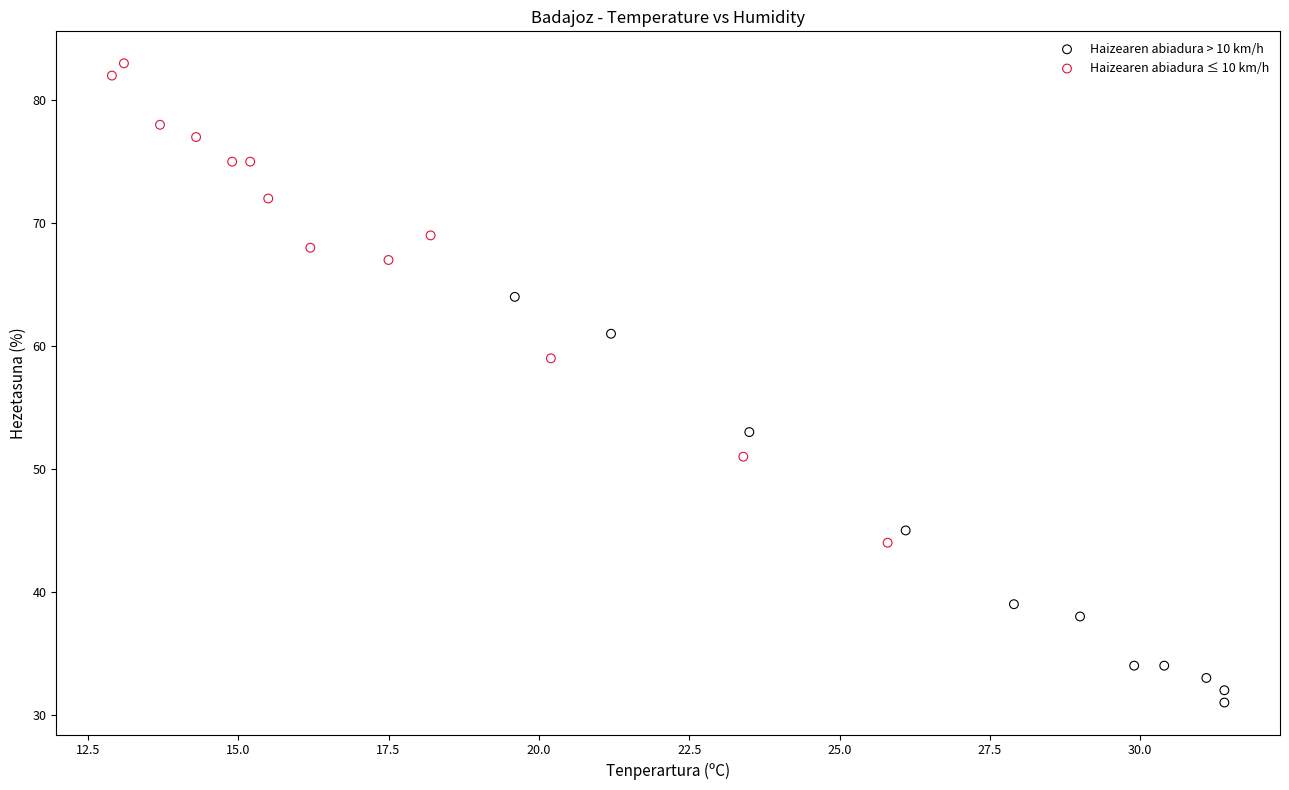

Which series reaches the maximum Y coordinate?

Haizearen abiadura ≤ 10 km/h